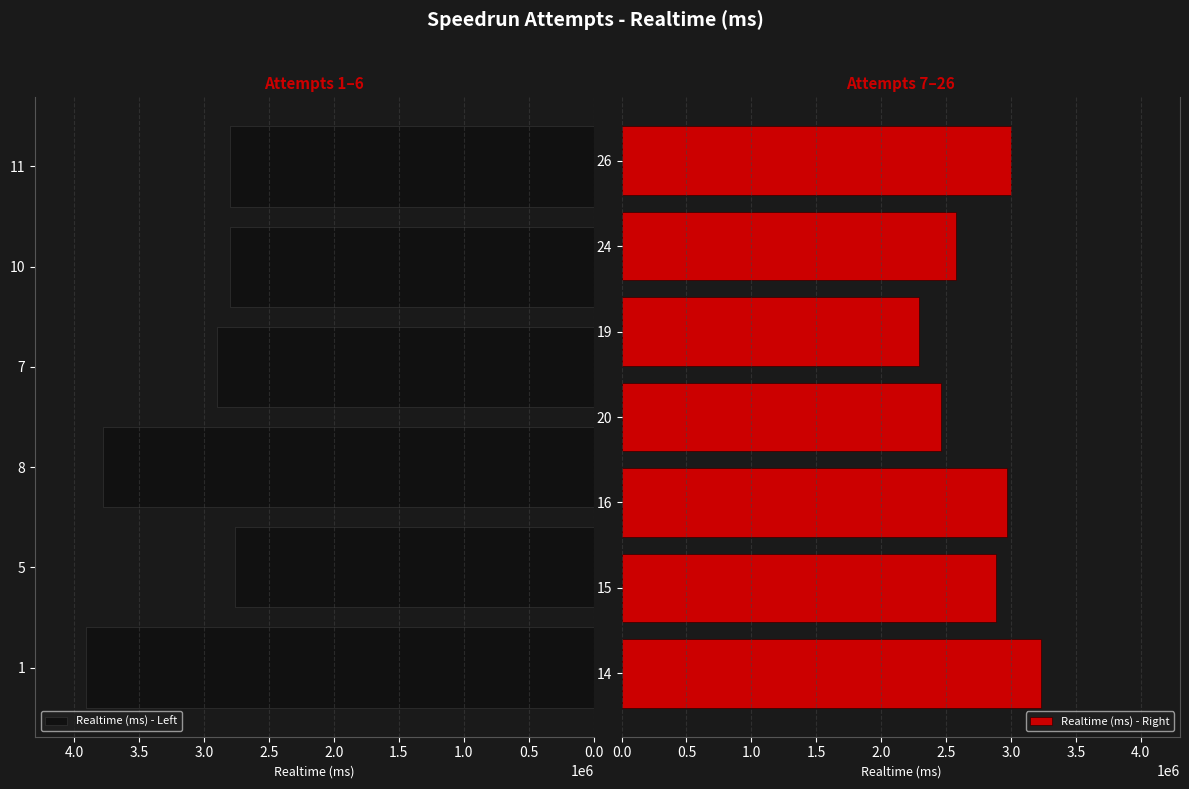

List the labels in order of value, largest first.

1, 8, 14, 26, 16, 7, 15, 11, 10, 5, 24, 20, 19